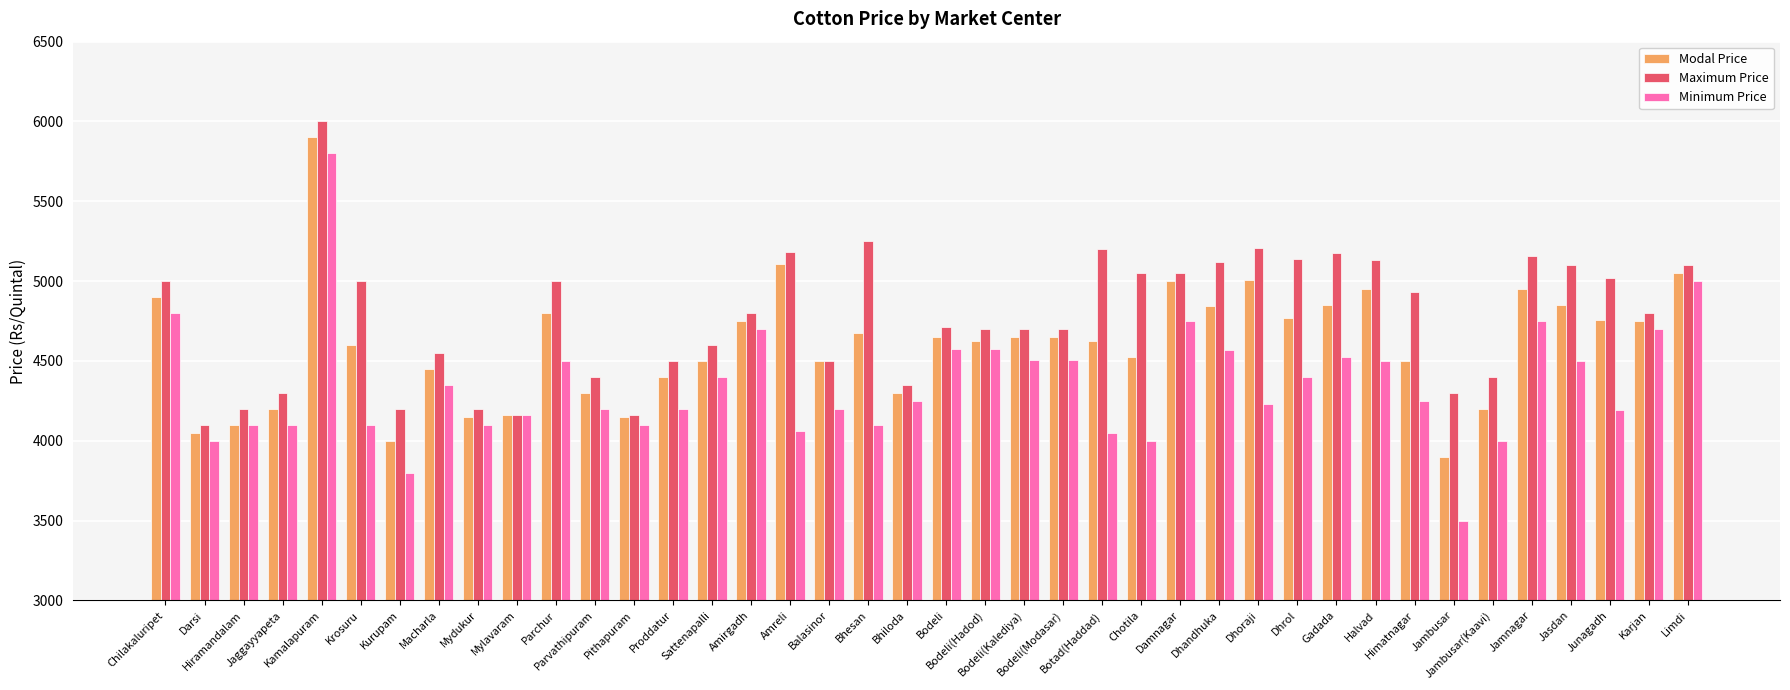

Where is Modal Price nearest to the value 4900?

Chilakaluripet